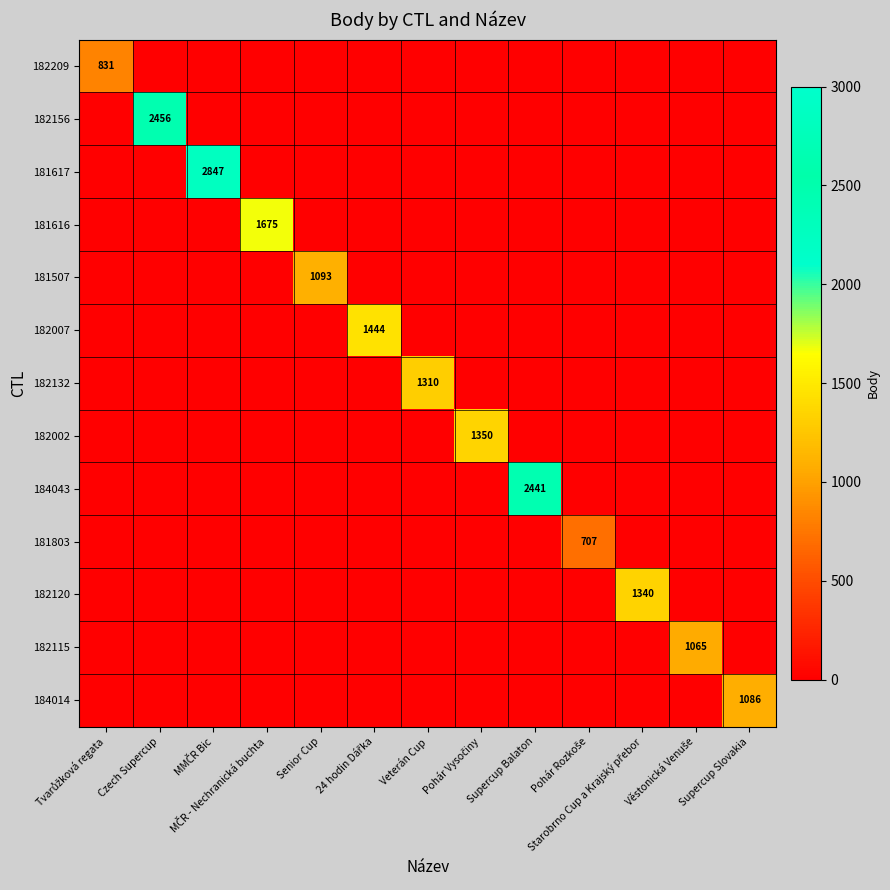

At which label does 184014 reach its minimum?

Tvarůžková regata